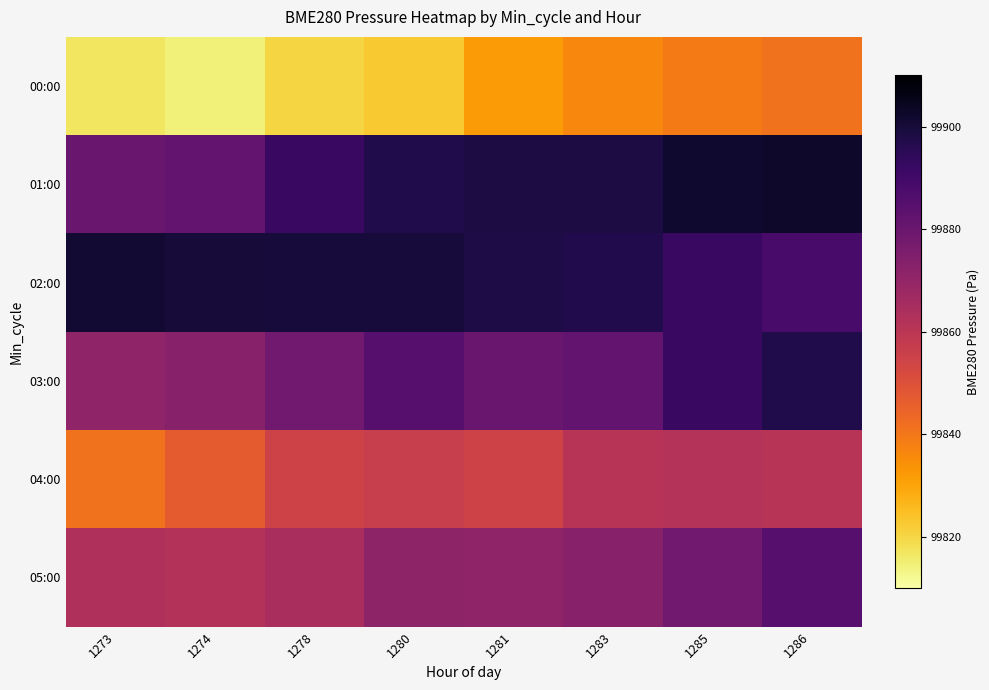

Which series has the largest range (max minus min)?

00:00